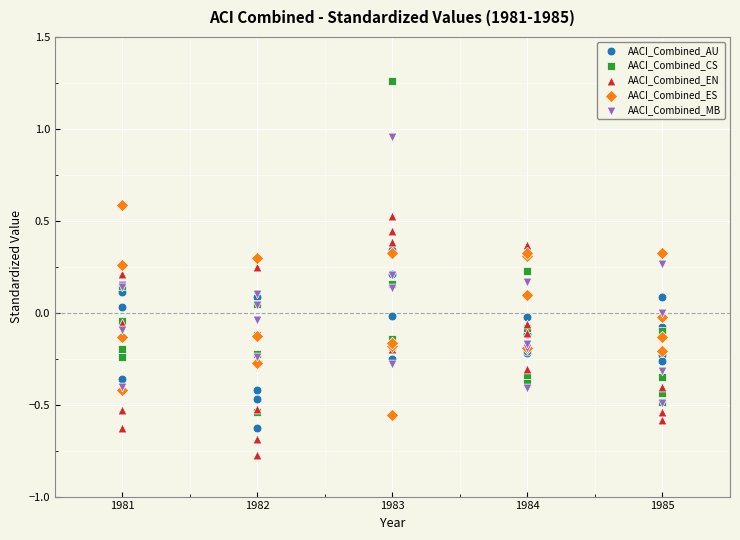

What are all the series names shown in the legend?

AACI_Combined_AU, AACI_Combined_CS, AACI_Combined_EN, AACI_Combined_ES, AACI_Combined_MB